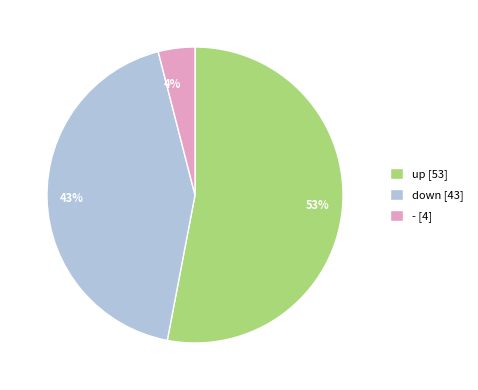

To the nearest percent, what percentage of the pie is up?

53%